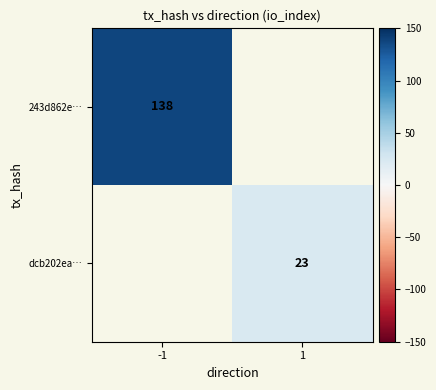

The 243d862e… series shows 138 at -1. True or false?

True